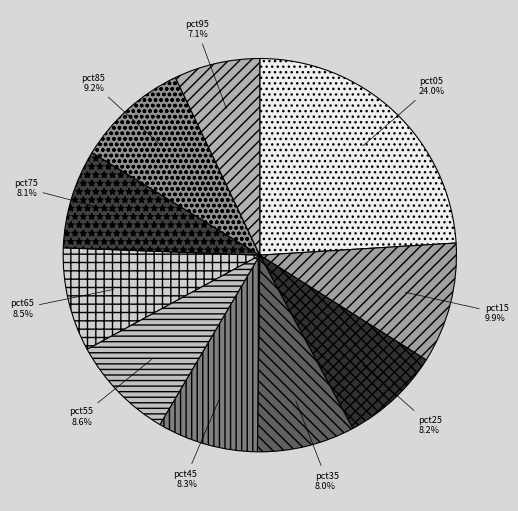

What percentage do pct85 and pct55 together represent?

17.8%